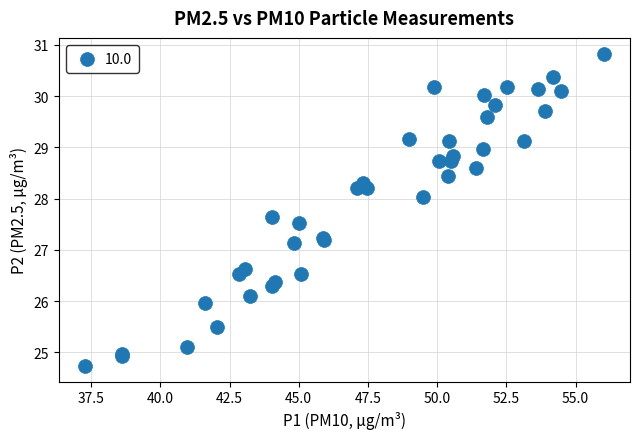

What Y value in the scatter plot is closest to 27?

27.1